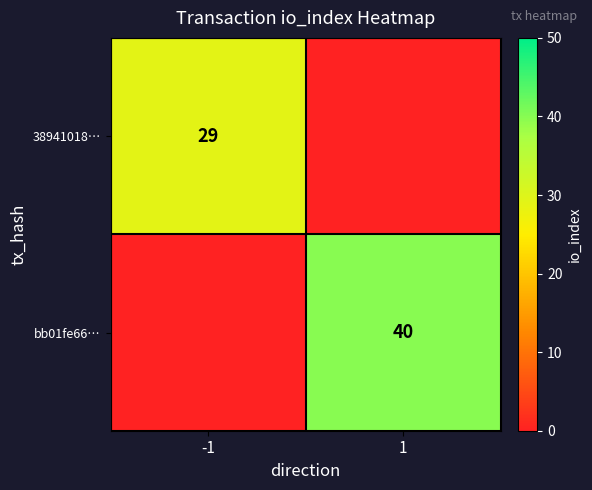

Is it true that 38941018… equals 7 at -1?

False